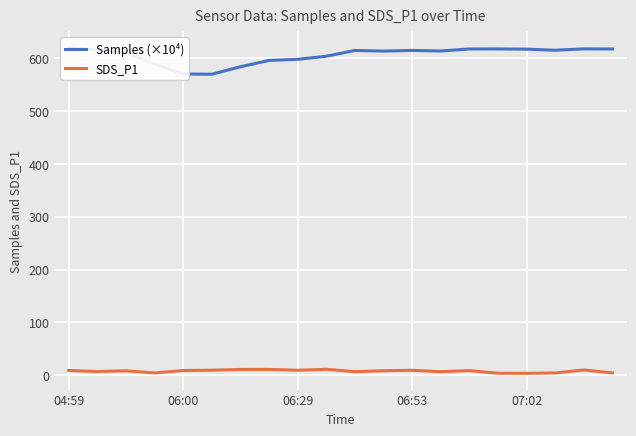

What is the lowest value of the SDS_P1 series?

3.6